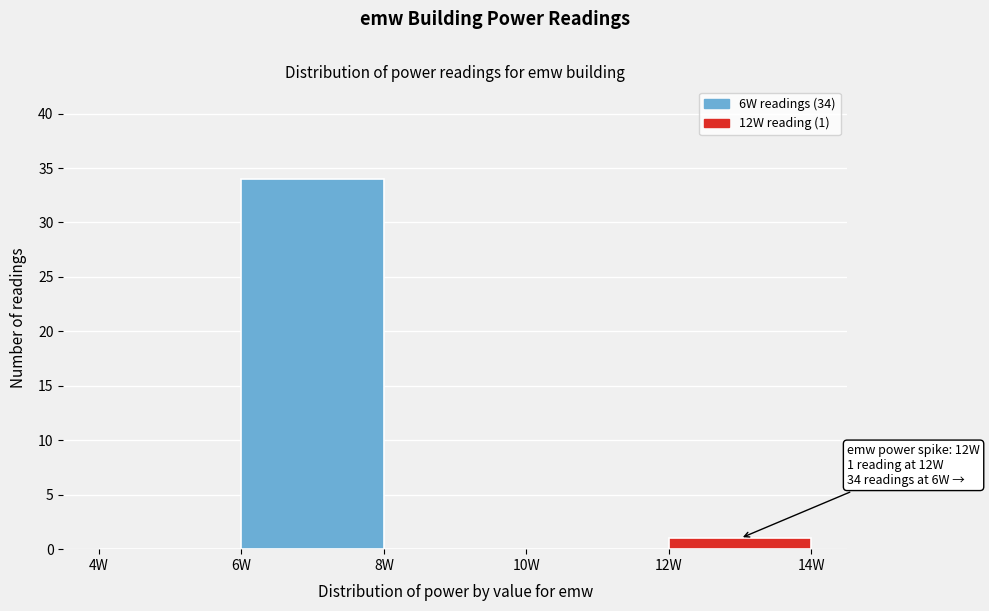

Over which range of the x-axis is the bar tallest?

6 to 8